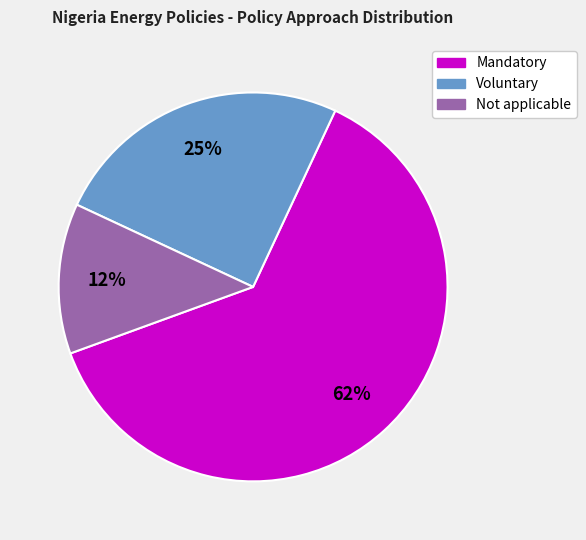

Count the number of slices in the pie.

3